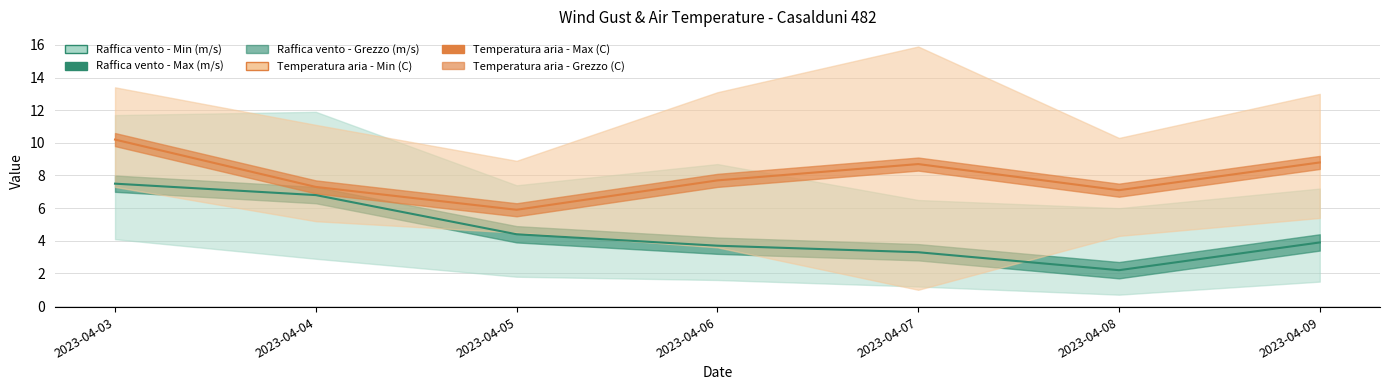

True or false: Temperatura aria - Min (C) and Raffica vento - Max (m/s) intersect in this chart.

False